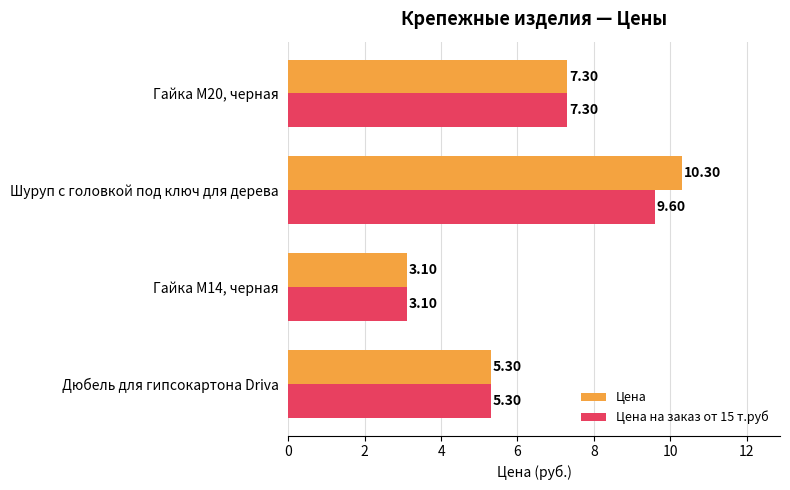

Which category has the highest value across all series?

Шуруп с головкой под ключ для дерева